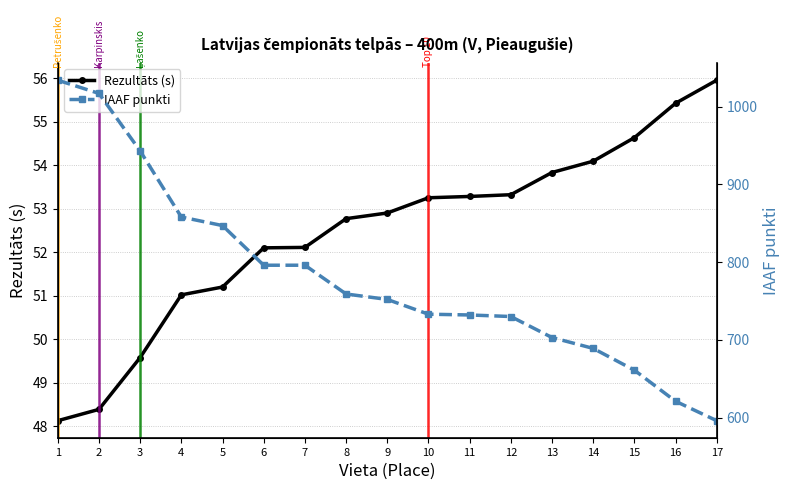

Reading right to left, extract all data points from this chart.

Rezultāts (s): 56.0	55.4	54.6	54.1	53.8	53.3	53.3	53.2	52.9	52.8	52.1	52.1	51.2	51.0	49.6	48.4	48.1
IAAF punkti: 596.0	621.0	661.0	689.0	703.0	730.0	732.0	733.0	752.0	759.0	796.0	796.0	847.0	858.0	943.0	1017.0	1034.0